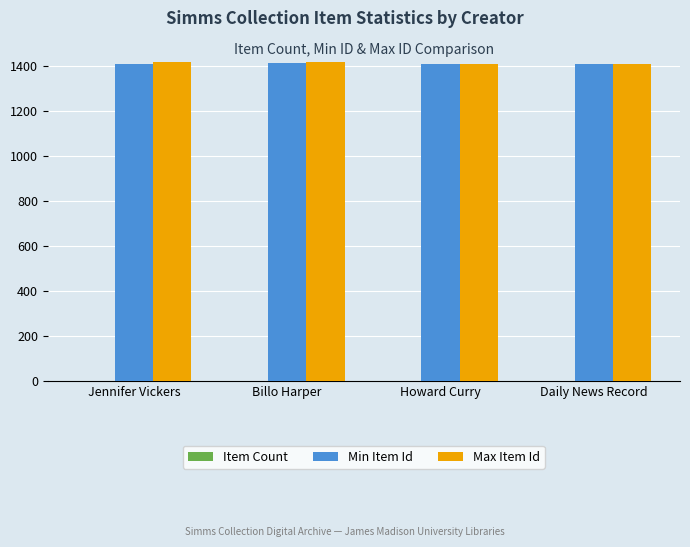

What is the approximate value of Max Item Id at Jennifer Vickers?

1420